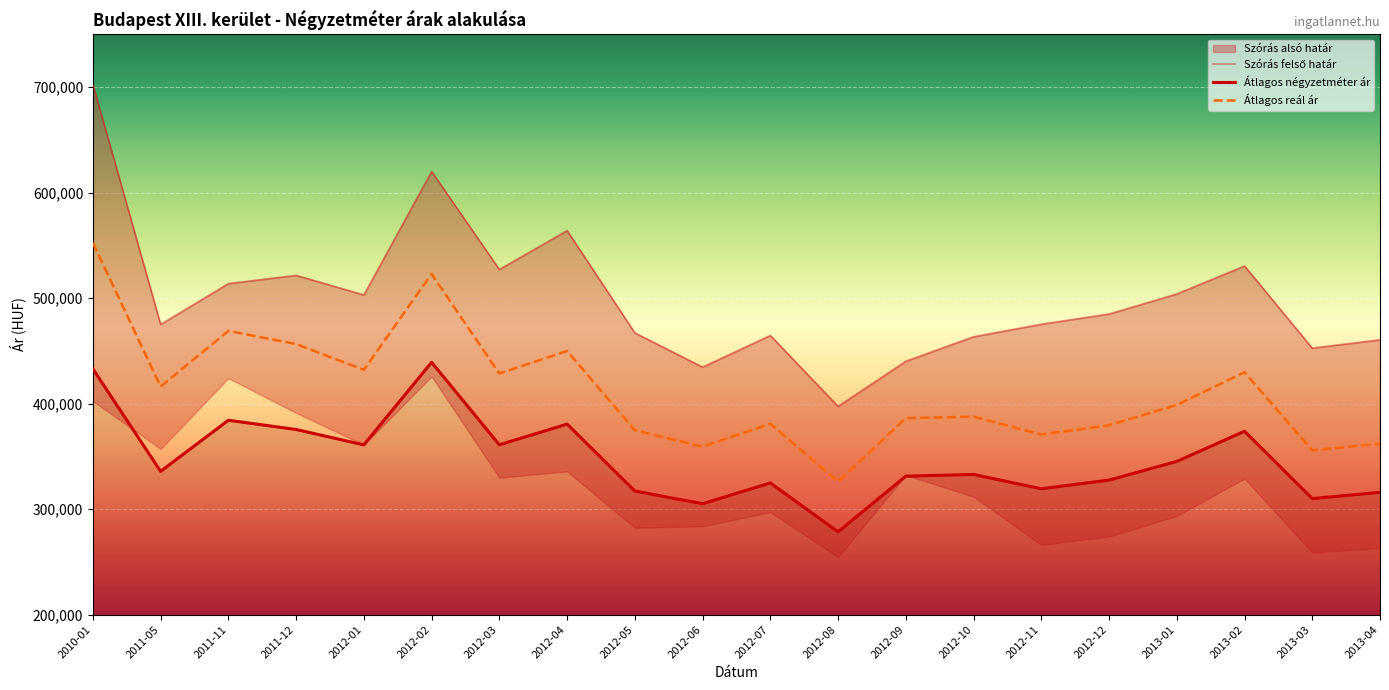

Rank the categories by Átlagos négyzetméter ár value from lowest to highest.

2012-08, 2012-06, 2013-03, 2013-04, 2012-05, 2012-11, 2012-07, 2012-12, 2012-09, 2012-10, 2011-05, 2013-01, 2012-01, 2012-03, 2013-02, 2011-12, 2012-04, 2011-11, 2010-01, 2012-02